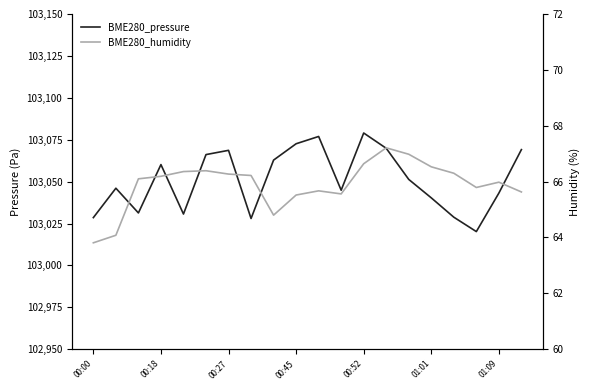

What is the sum of all BME280_pressure values?

2061018.5